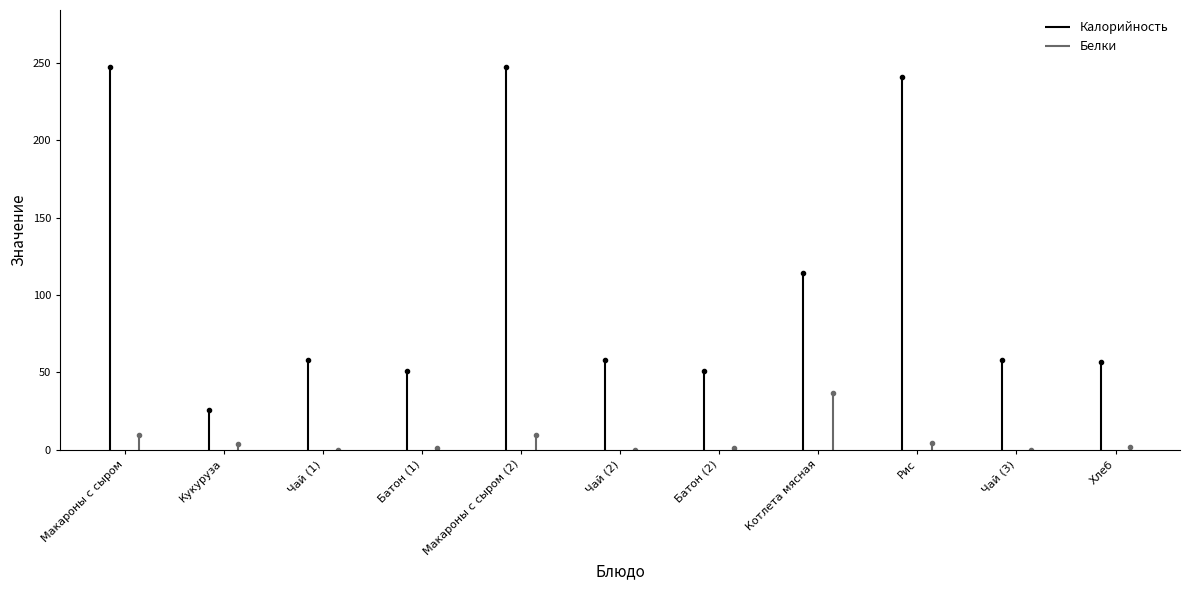

At which category does the chart reach its peak across all series?

Макароны с сыром